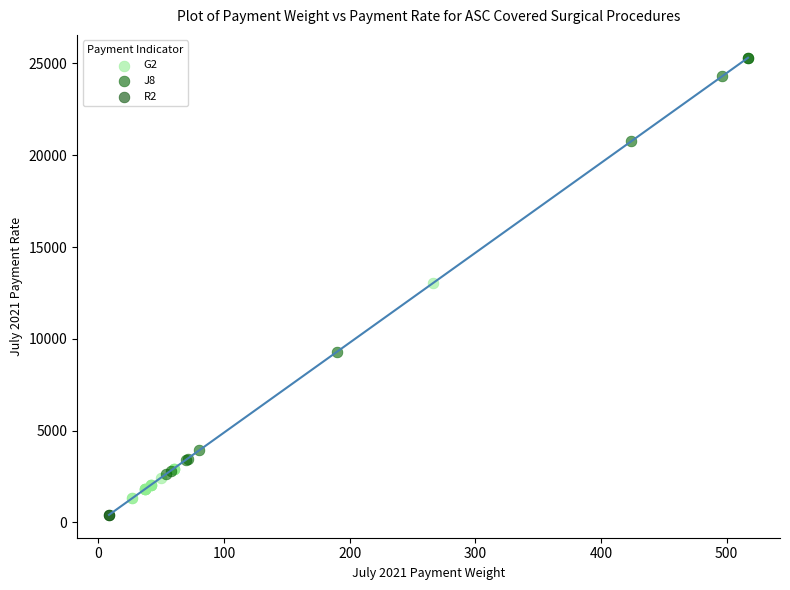

What are all the series names shown in the legend?

G2, J8, R2